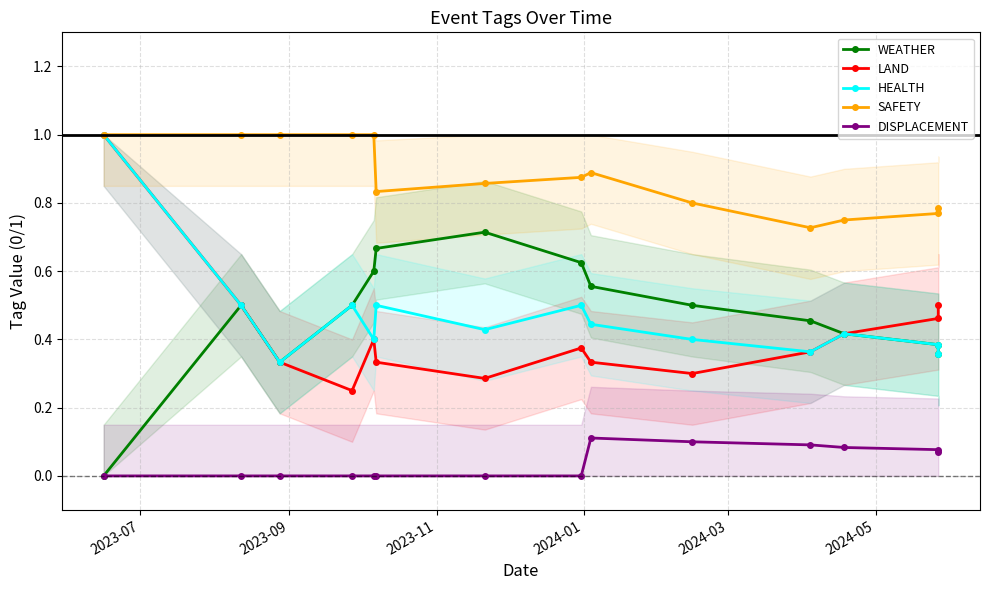

What is the value of the WEATHER point at the 7th from the left?

0.7